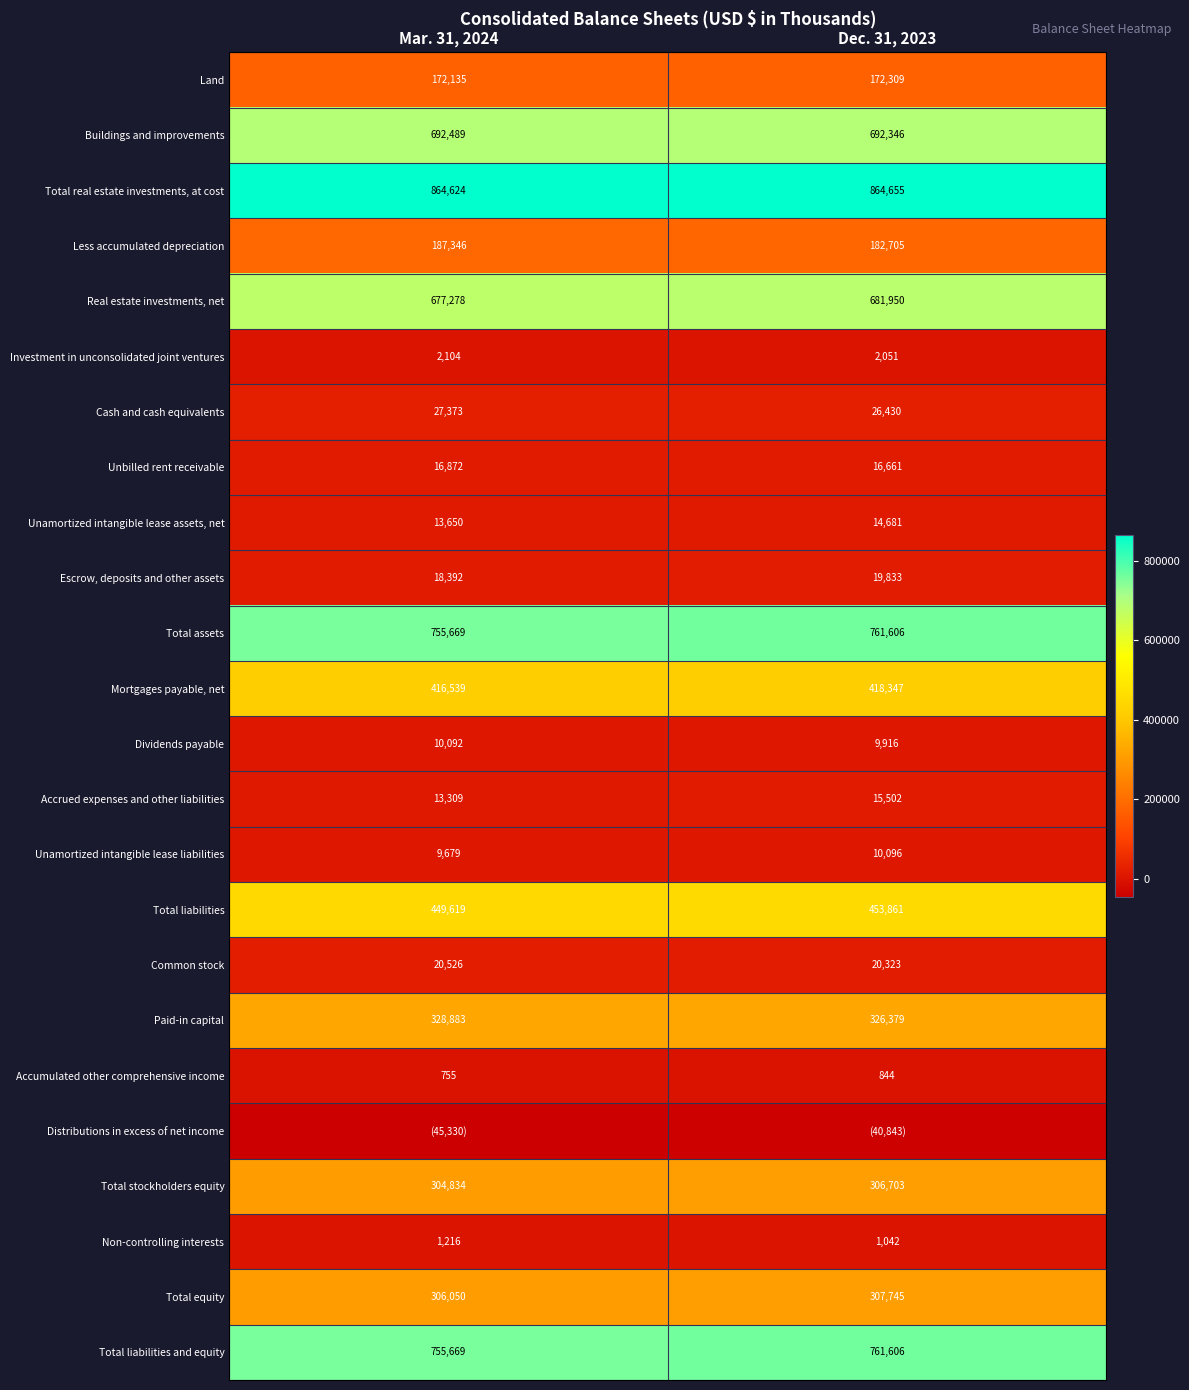

What is the sum of the Total stockholders equity values at Dec. 31, 2023 and Mar. 31, 2024?

611537